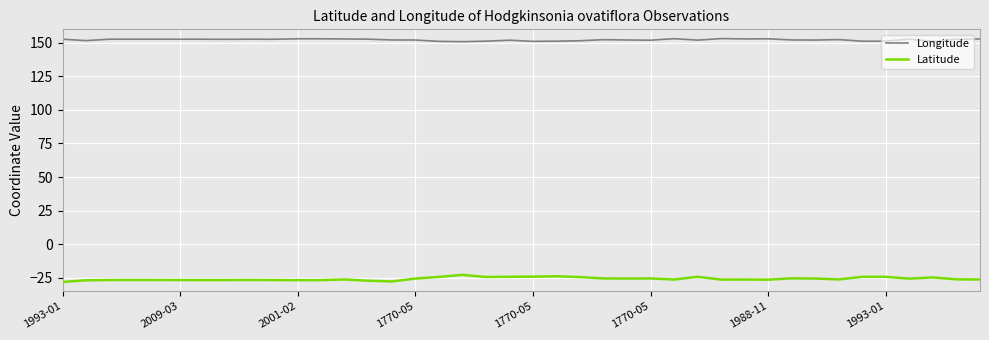

What is the sum of all Longitude values?

6087.4